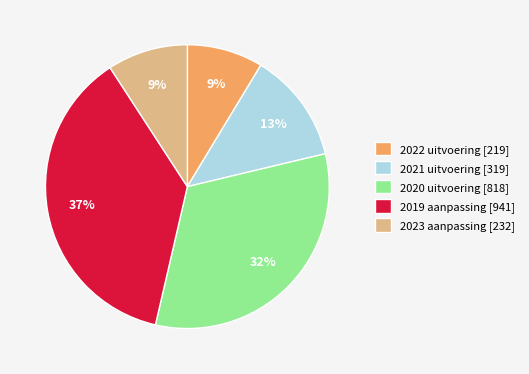

Between 2021 uitvoering [319] and 2019 aanpassing [941], which is larger?

2019 aanpassing [941]